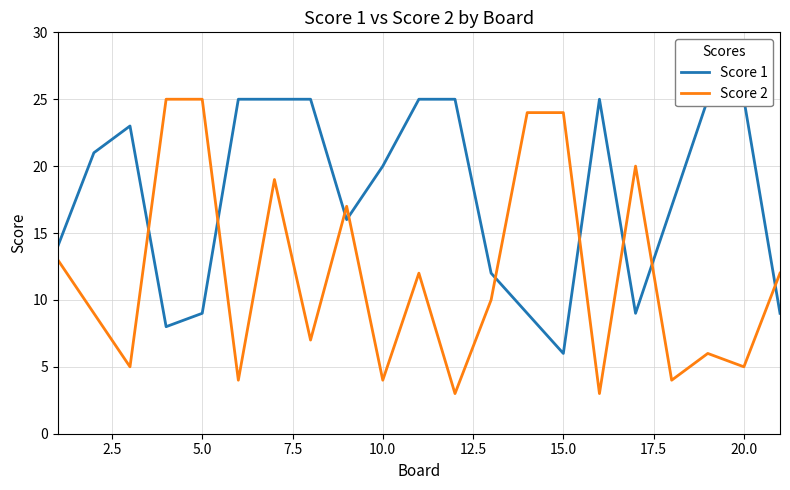

List the series in order of their overall mean, highest first.

Score 1, Score 2